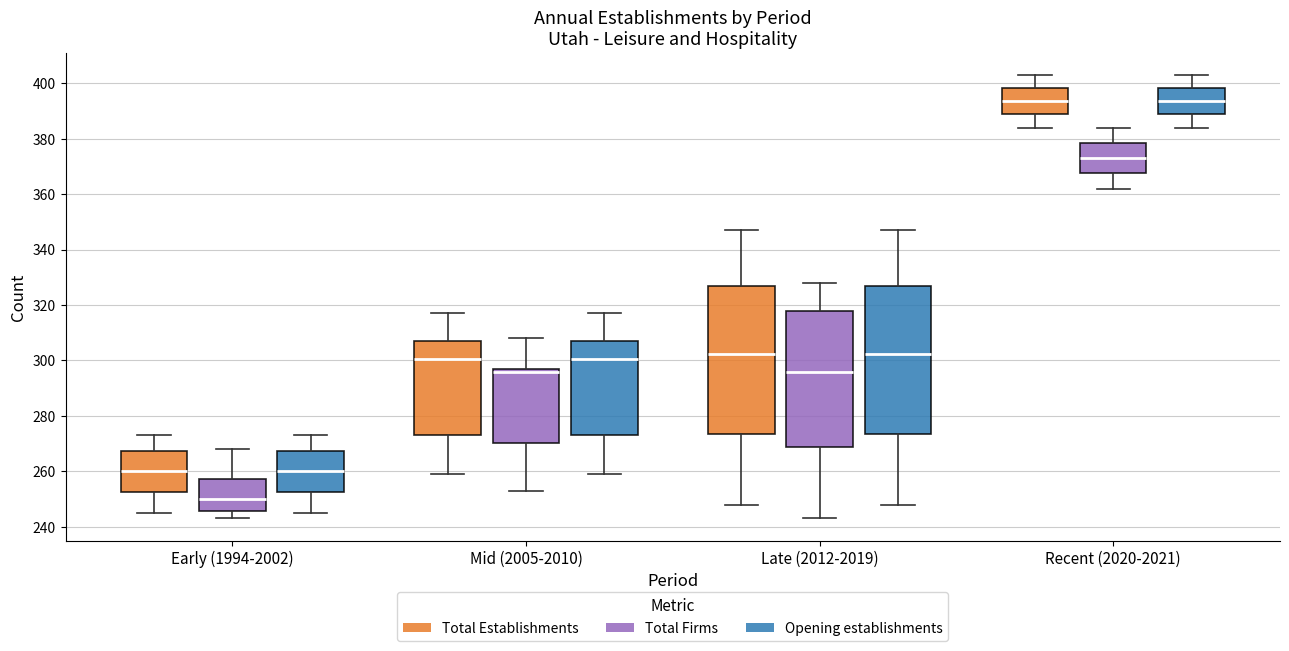

Where does the median line of the box for Recent (2020-2021) (Total Establishments) sit on the y-axis? The values are not printed on the chart, so give them approximately, as read against the axis.

394